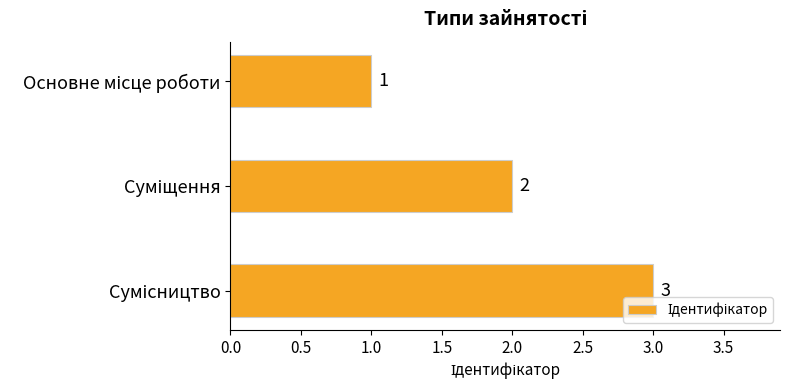

What is the greatest value displayed?

3